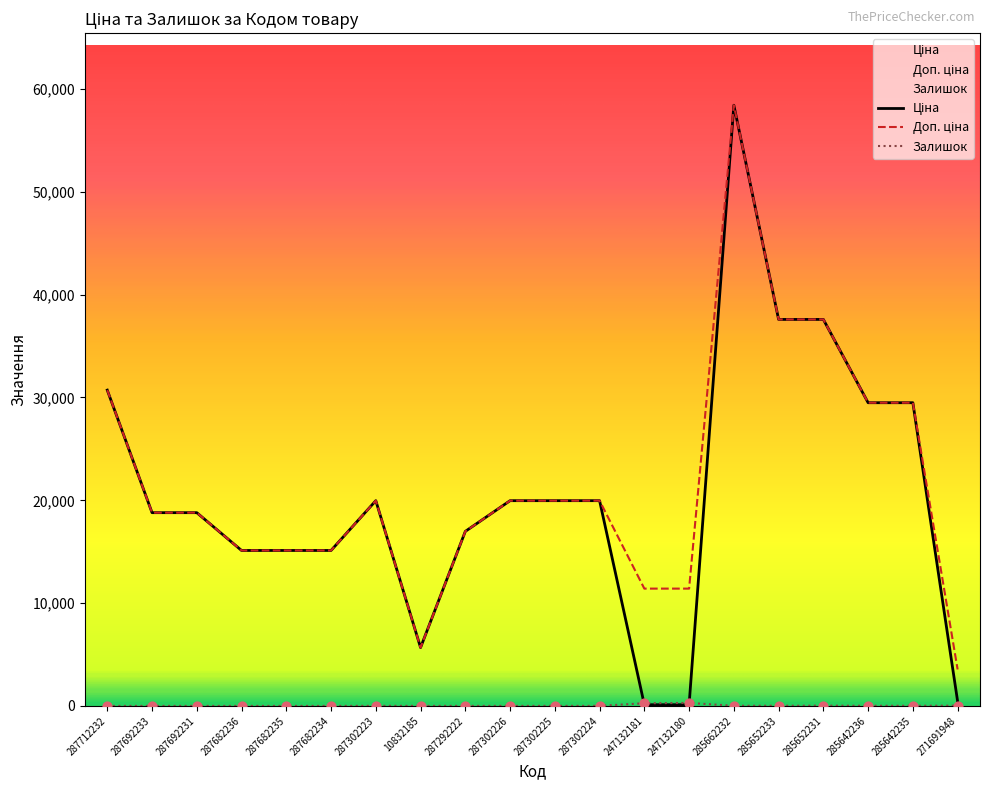

At how many categories does at least one series exceed 11785?

16